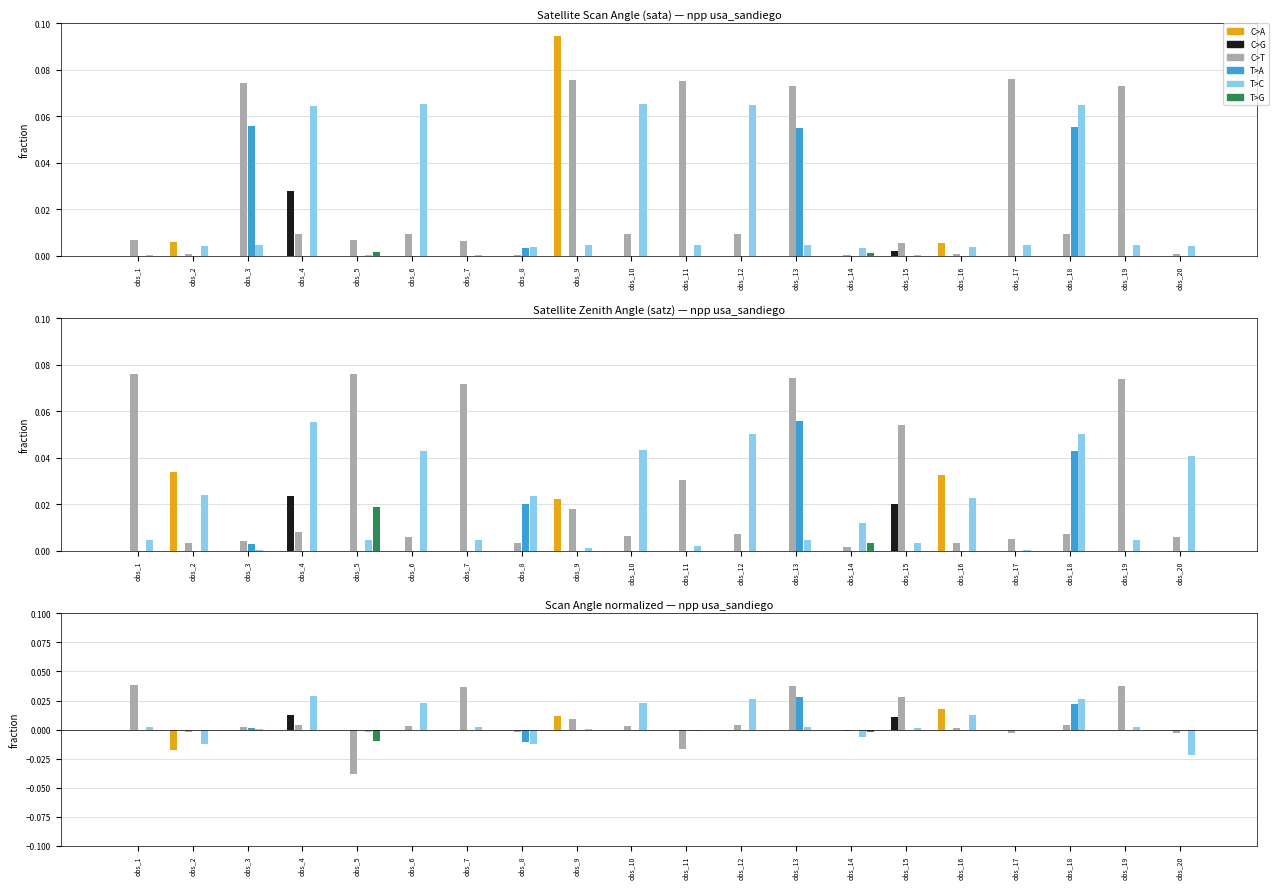

Where is T>A nearest to the value 0?

obs_1